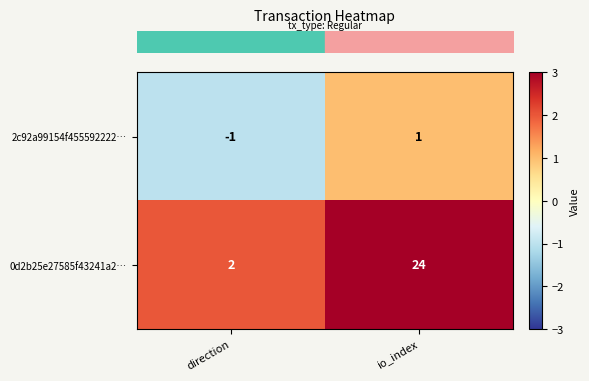

Which series has the widest spread of values?

0d2b25e27585f43241a2…